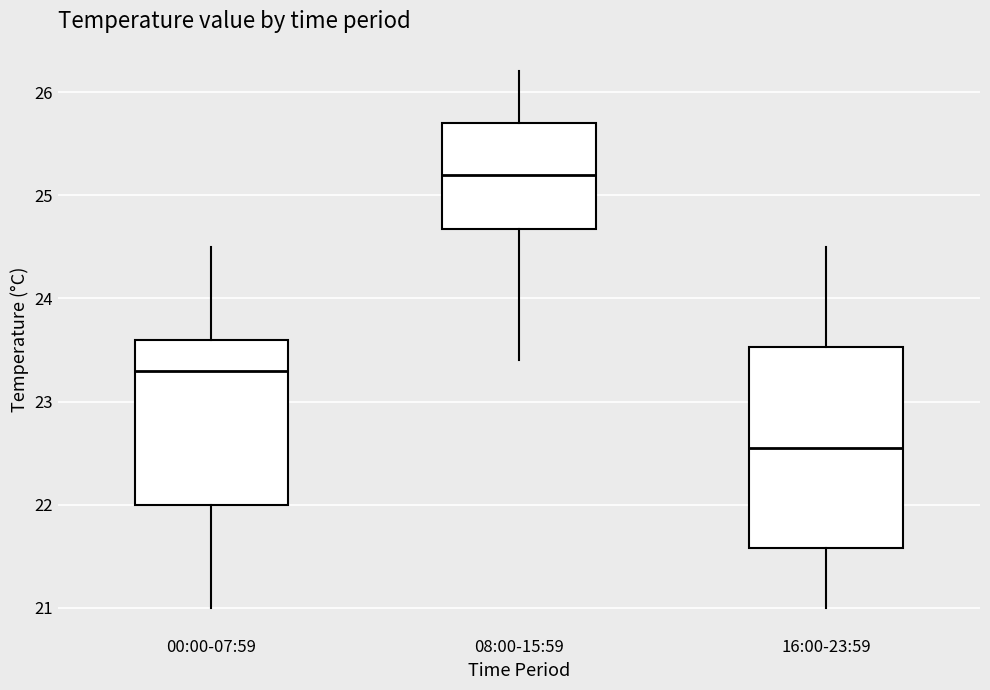

Reading left to right, read every box against the y-axis: the position of its median line, the range the box covers, and the ends of its whiskers. The values are not printed on the chart, so give them approximately, as read against the axis.

00:00-07:59: median 23.3, box 22.0 to 23.6, whiskers 21.0 to 24.5
08:00-15:59: median 25.2, box 24.7 to 25.7, whiskers 23.4 to 26.2
16:00-23:59: median 22.6, box 21.6 to 23.5, whiskers 21.0 to 24.5